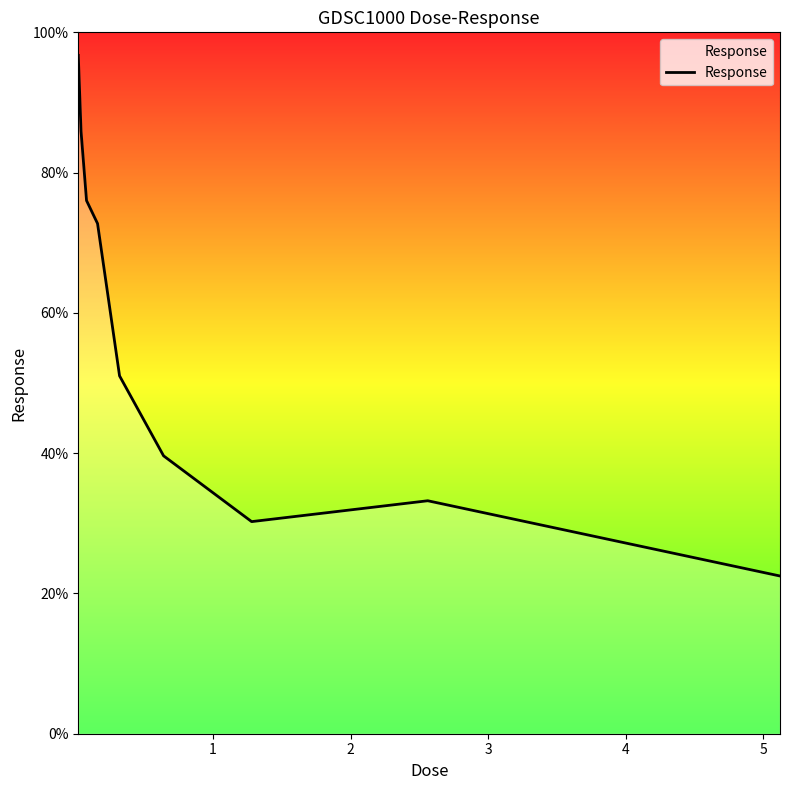

How many interior local peaks (higher than both neighbors) does the data have?

1